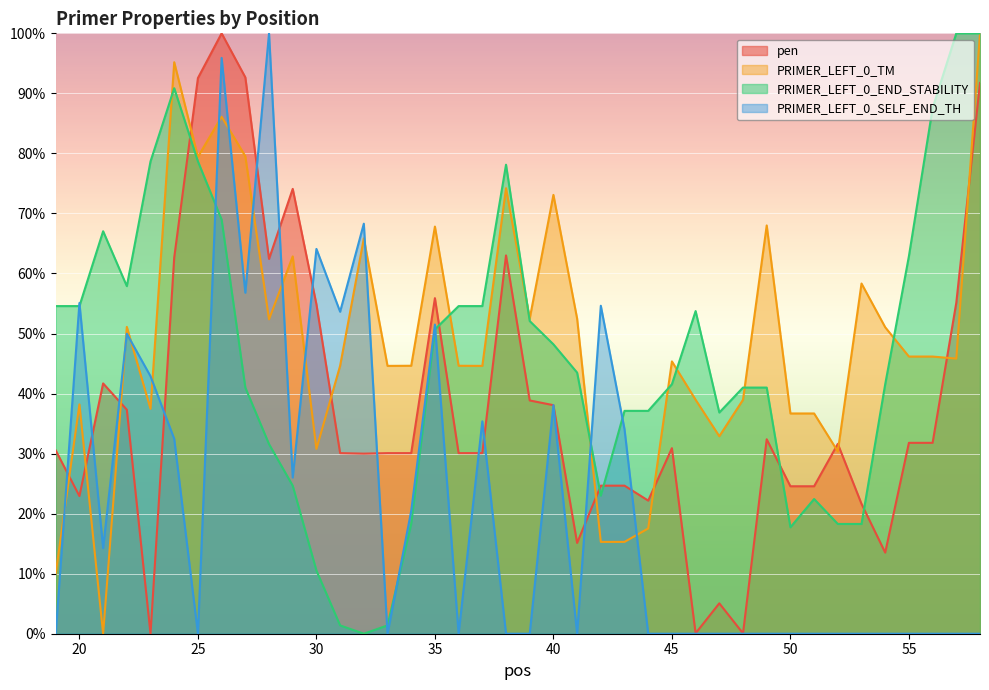

At which label is PRIMER_LEFT_0_END_STABILITY closest to 50?

35